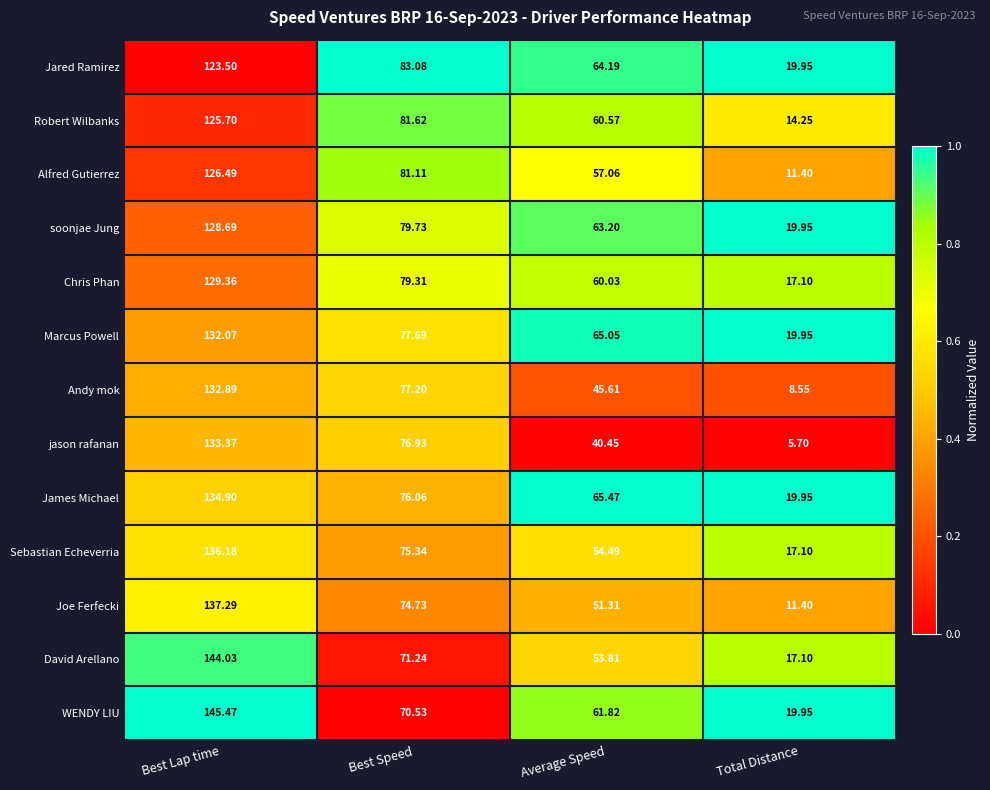

At which label does WENDY LIU first exceed 70?

Best Lap time